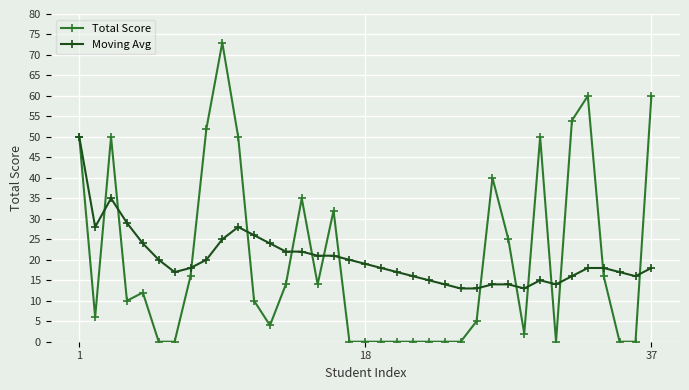

List the series in order of their peak value, highest first.

Total Score, Moving Avg